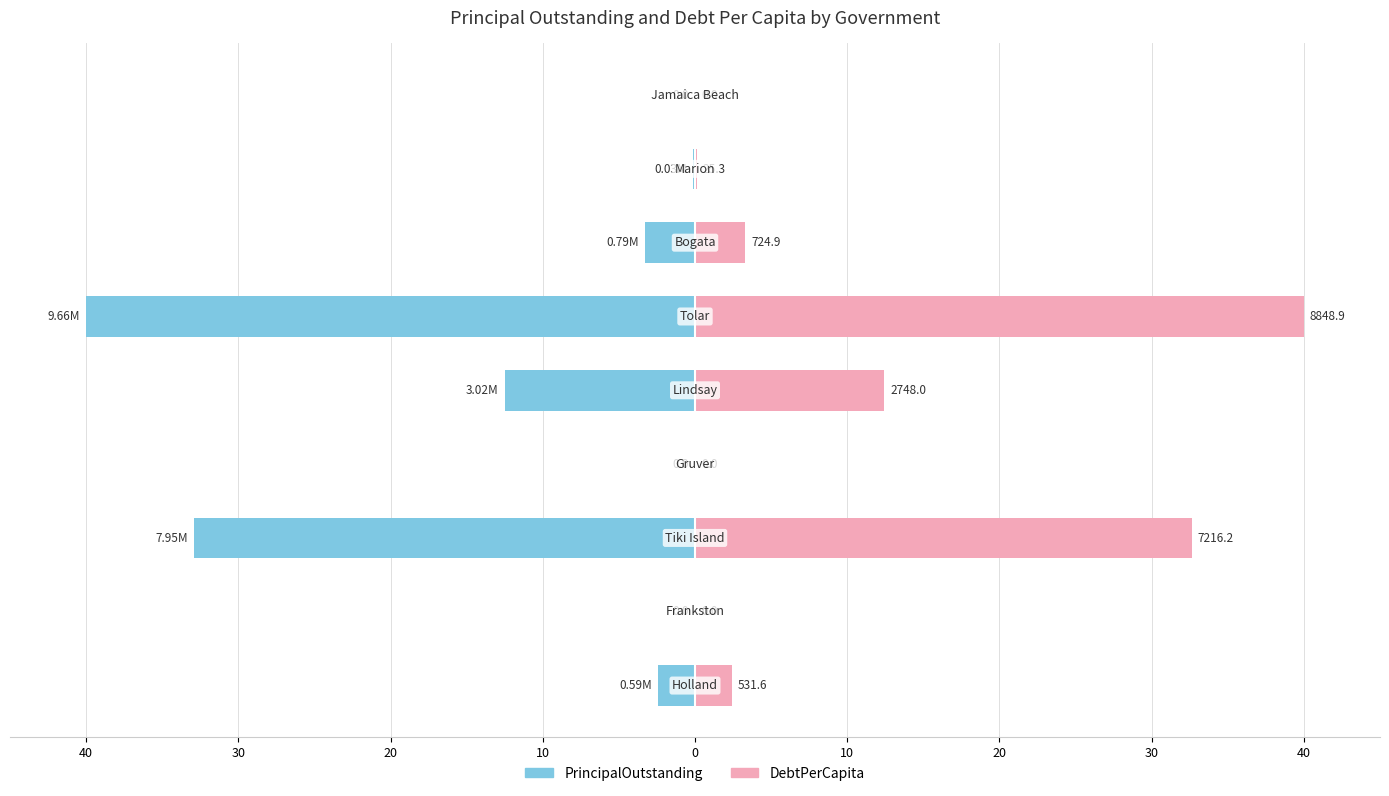

Reading left to right, list all the values displayed in this chart.

PrincipalOutstanding: -2.4	0.0	-32.9	0.0	-12.5	-40.0	-3.3	-0.1	0.0
DebtPerCapita: 2.4	0.0	32.6	0.0	12.4	40.0	3.3	0.1	0.0